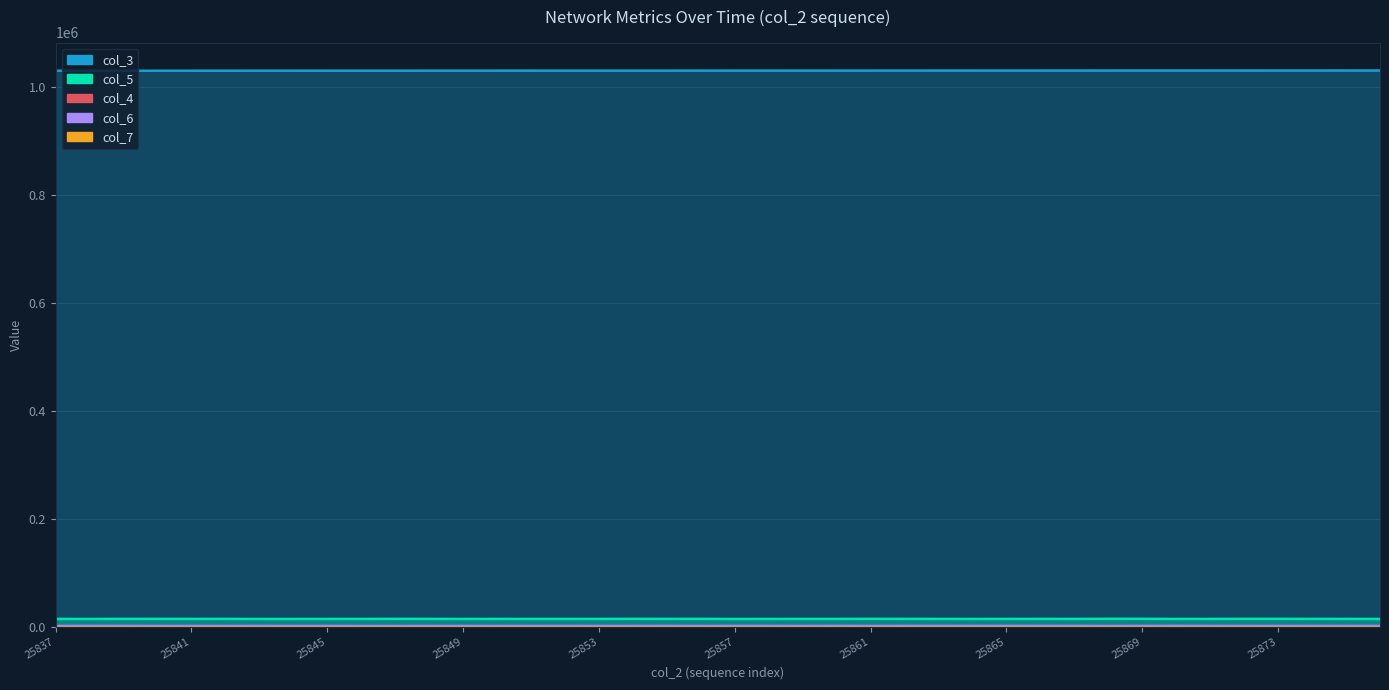

Reading left to right, transcribe all the data shown in this chart.

col_3: 1030977	1030988	1031000	1031011	1031022	1031034	1031045	1031056	1031067	1031079	1031090	1031101	1031113	1031124	1031135	1031146	1031158	1031169	1031180	1031192	1031203	1031214	1031225	1031237	1031248	1031259	1031271	1031282	1031293	1031304	1031316	1031327	1031338	1031350	1031361	1031372	1031383	1031395	1031406	1031417
col_5: 15591	15469	15595	15619	15546	15592	15456	15454	15489	15515	15624	15561	15474	15546	15500	15490	15510	15659	15592	15641	15436	15467	15526	15519	15673	15615	15521	15467	15524	15569	15536	15727	15697	15490	15531	15661	15688	15593	15568	15484
col_4: 1491	1539	1454	1494	1554	1505	1595	1610	1597	1612	1559	1529	1554	1576	1574	1541	1558	1441	1385	1472	1574	1578	1565	1450	1457	1403	1487	1530	1466	1443	1480	1417	1326	1469	1508	1403	1477	1455	1532	1532
col_6: 3180	3235	3216	3100	3149	3117	3170	3131	3138	3081	3072	3129	3173	3113	3151	3188	3133	3151	3235	3103	3219	3210	3130	3235	3160	3209	3231	3223	3218	3228	3240	3118	3191	3274	3193	3181	3124	3204	3164	3189
col_7: 70	53	68	61	78	62	60	54	57	65	52	51	62	54	61	57	67	74	59	70	62	71	54	67	64	60	59	65	70	56	60	66	66	53	71	50	63	57	39	59